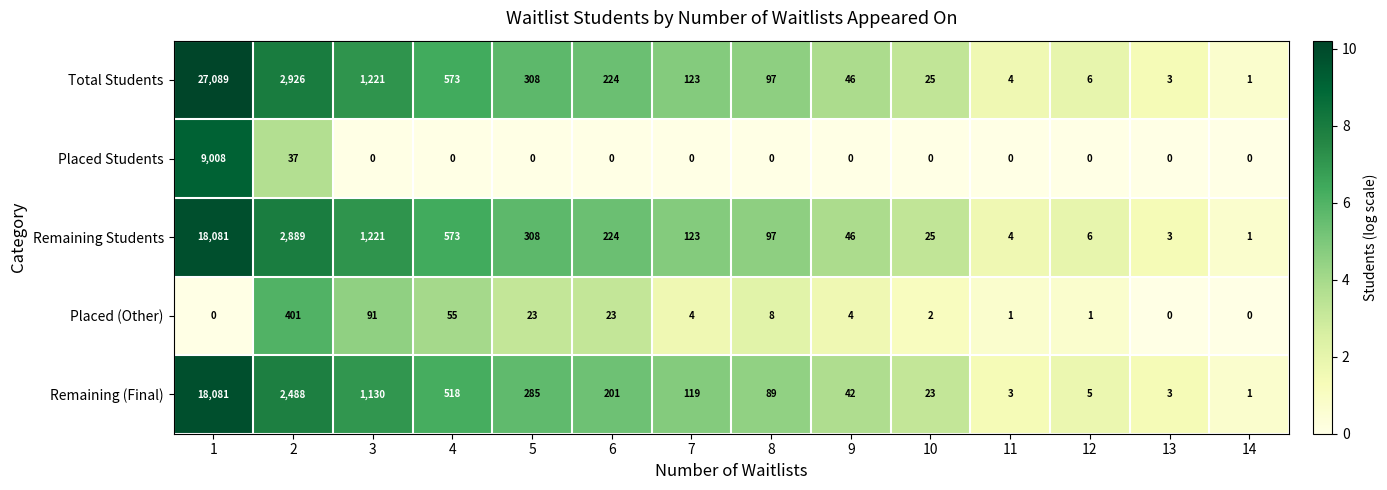

What is the difference between the maximum and minimum values in the Remaining (Final) series?

18080